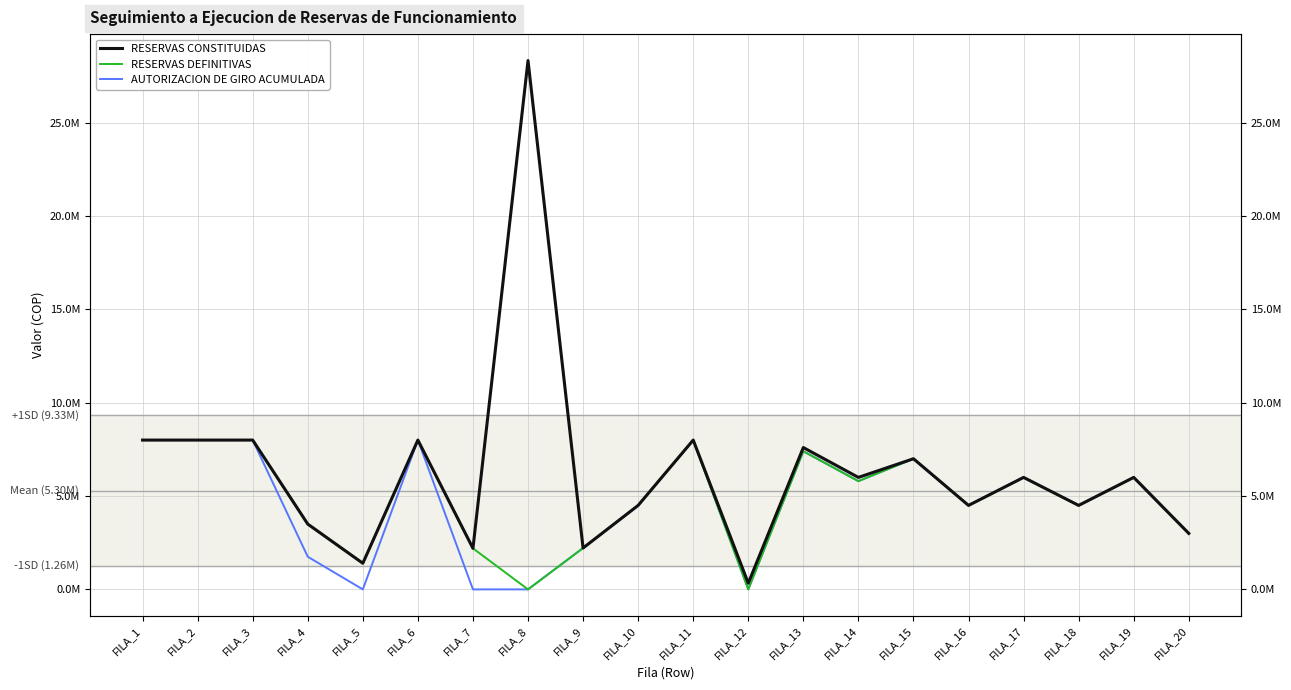

List the series in order of their overall mean, highest first.

RESERVAS CONSTITUIDAS, RESERVAS DEFINITIVAS, AUTORIZACION DE GIRO ACUMULADA